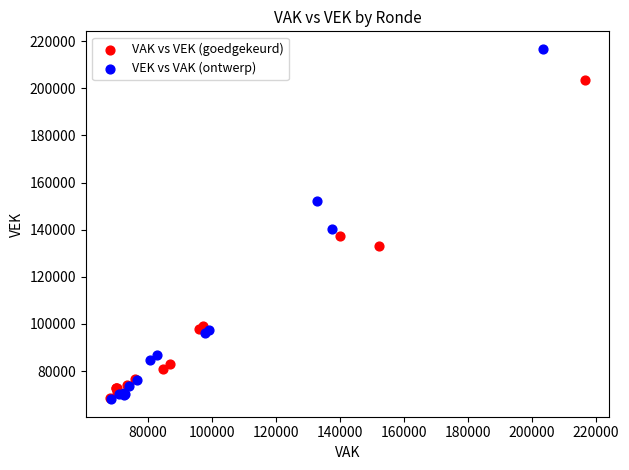

Which series has the largest Y range (max minus min)?

VEK vs VAK (ontwerp)